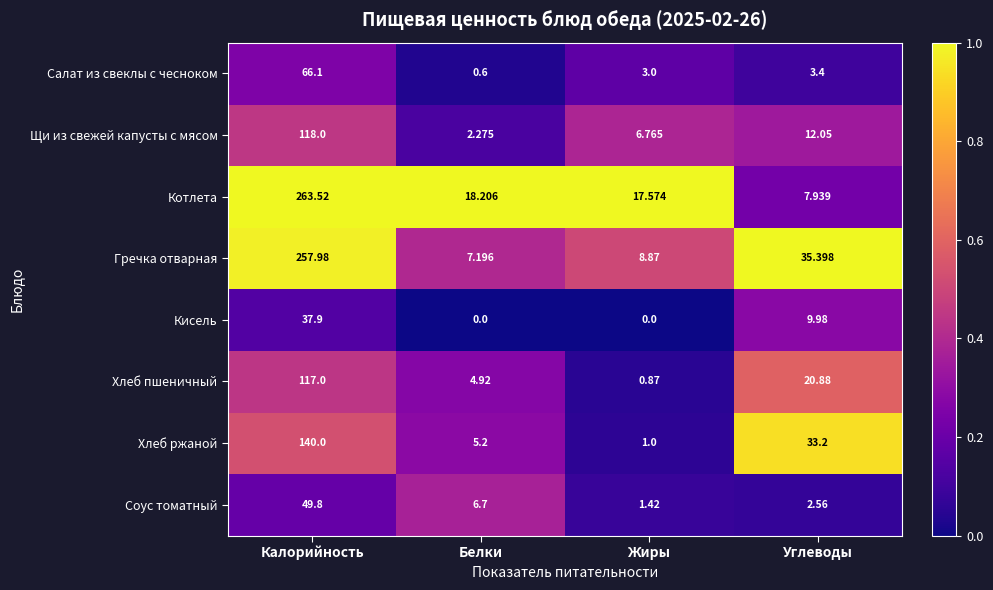

At Жиры, list the series in order from largest to smallest.

Котлета, Гречка отварная, Щи из свежей капусты с мясом, Салат из свеклы с чесноком, Соус томатный, Хлеб ржаной, Хлеб пшеничный, Кисель